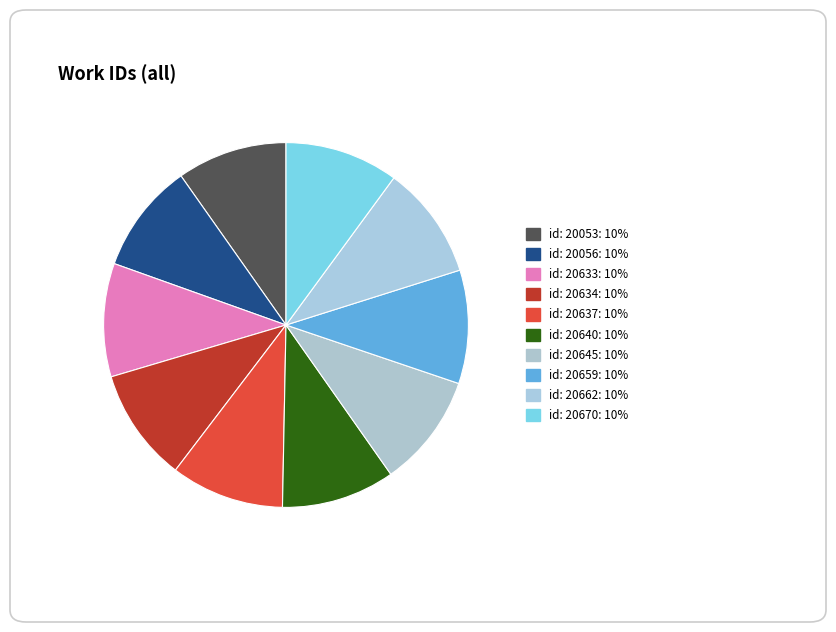

True or false: id: 20633 accounts for 10% of the total.

True